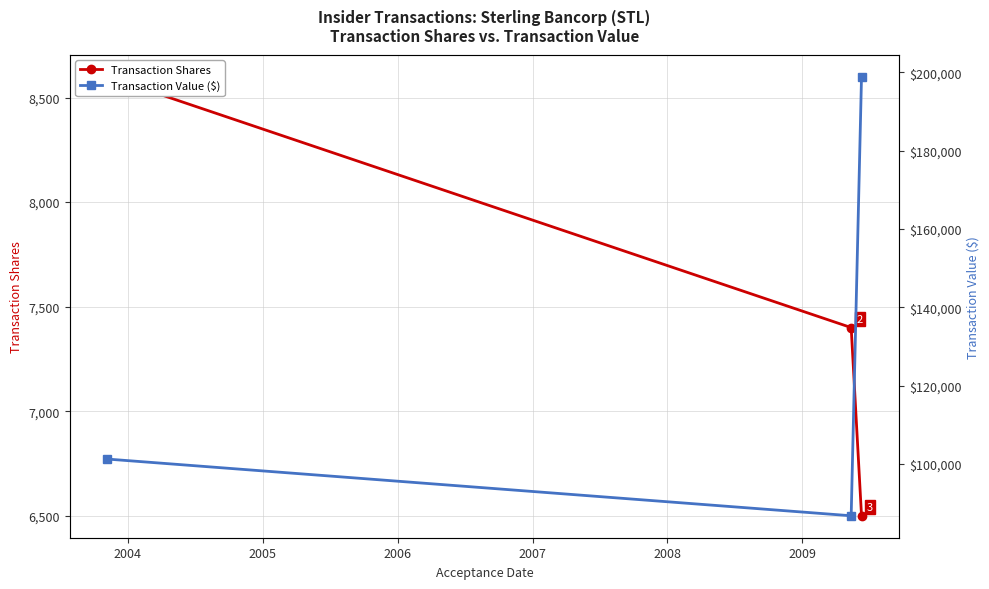

What are all the series names shown in the legend?

Transaction Shares, Transaction Value ($)